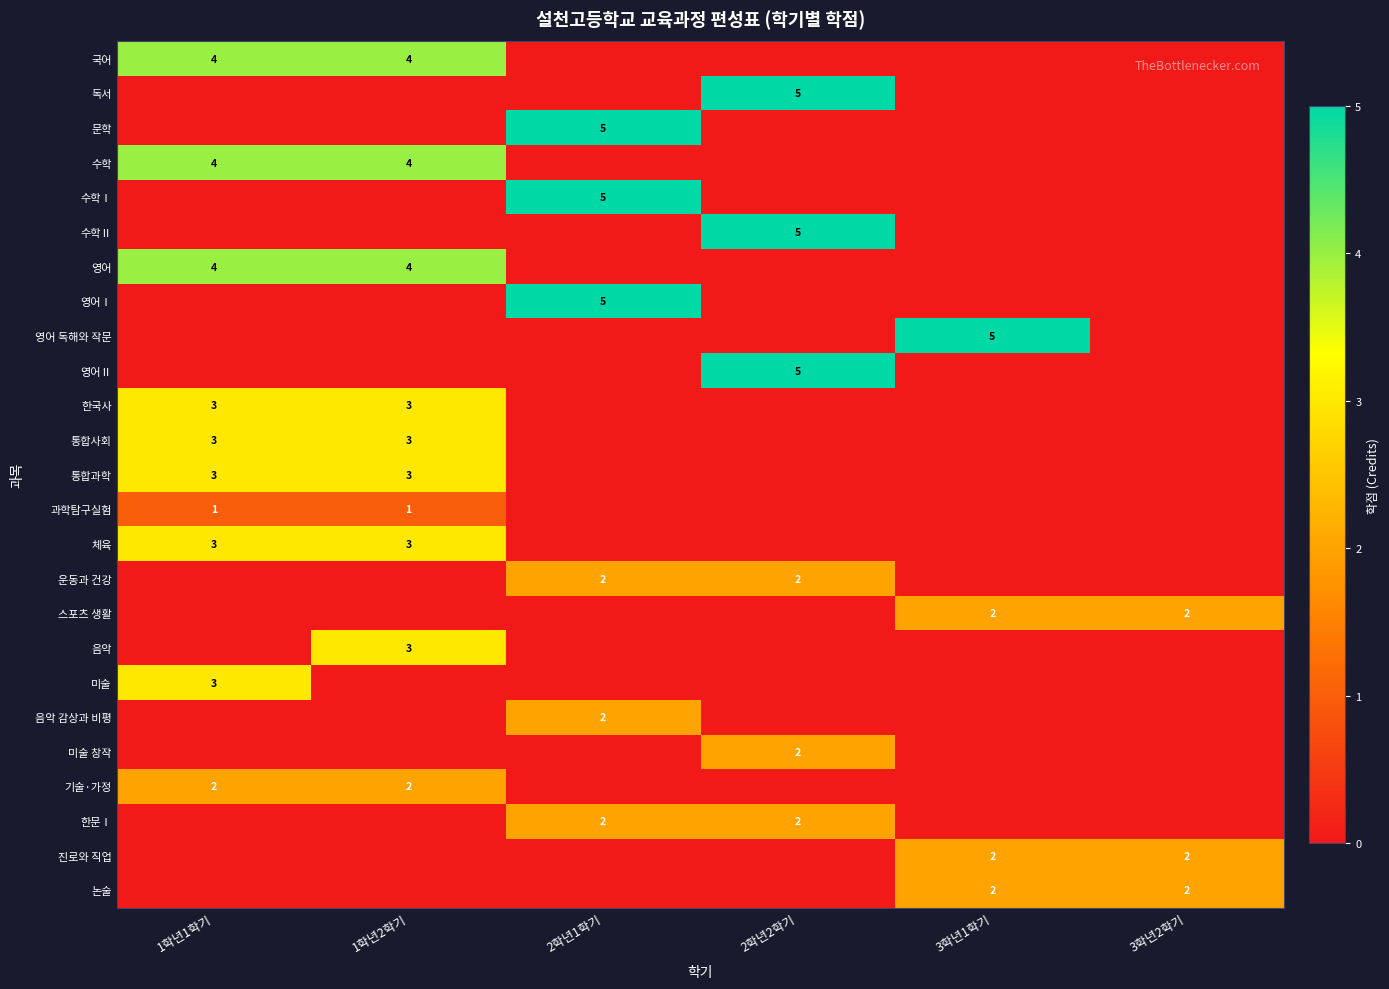

The 수학 series shows 4 at 1학년1학기. True or false?

True